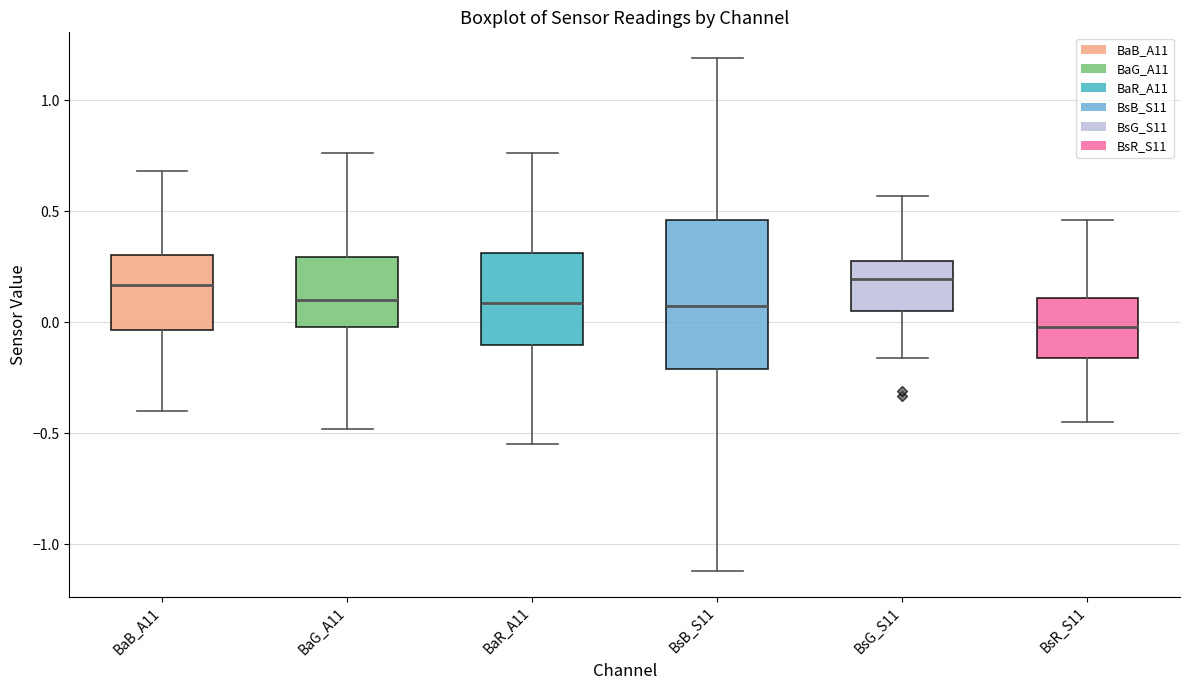

Reading left to right, transcribe this box plot: for each box, give where its median line is, the range the box spans, and where its two whiskers end, as read against the y-axis. The values are not printed on the chart, so give them approximately, as read against the axis.

BaB_A11: median 0.15, box -0.05 to 0.30, whiskers -0.40 to 0.70
BaG_A11: median 0.10, box 0.00 to 0.30, whiskers -0.50 to 0.75
BaR_A11: median 0.10, box -0.10 to 0.30, whiskers -0.55 to 0.75
BsB_S11: median 0.10, box -0.20 to 0.45, whiskers -1.10 to 1.20
BsG_S11: median 0.20, box 0.05 to 0.30, whiskers -0.15 to 0.55
BsR_S11: median 0.00, box -0.15 to 0.10, whiskers -0.45 to 0.45